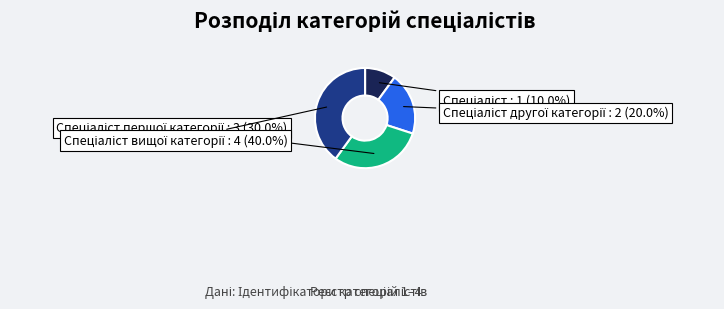

How many segments does this pie chart have?

4